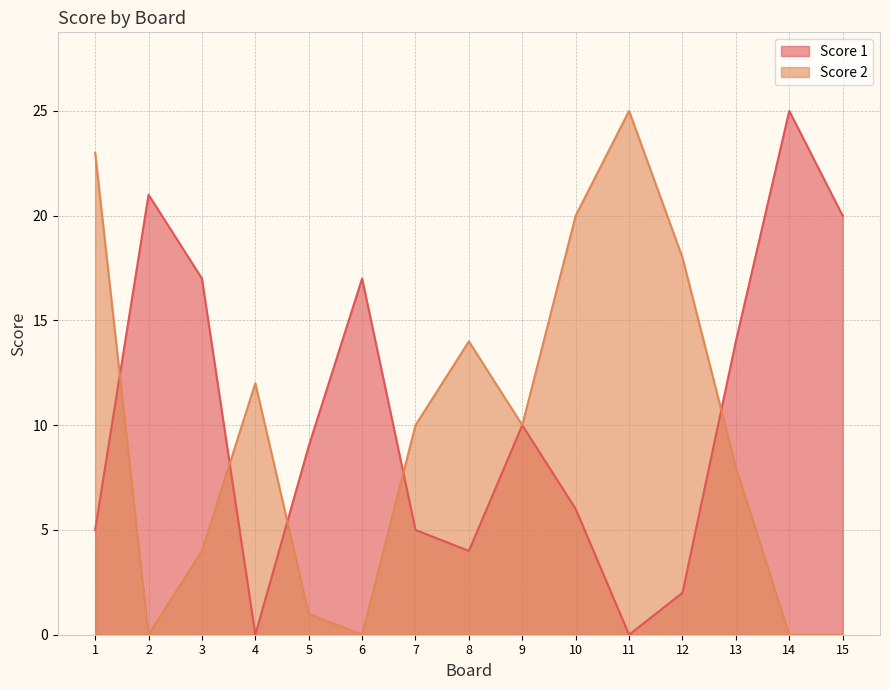

How many values in the Score 2 series exceed 10?

6